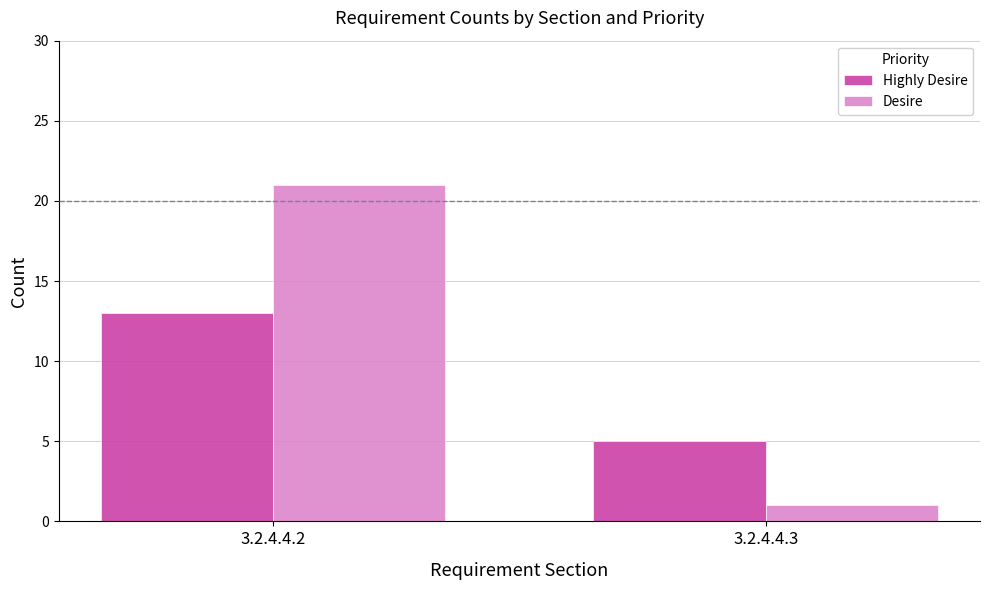

What are all the series names shown in the legend?

Highly Desire, Desire